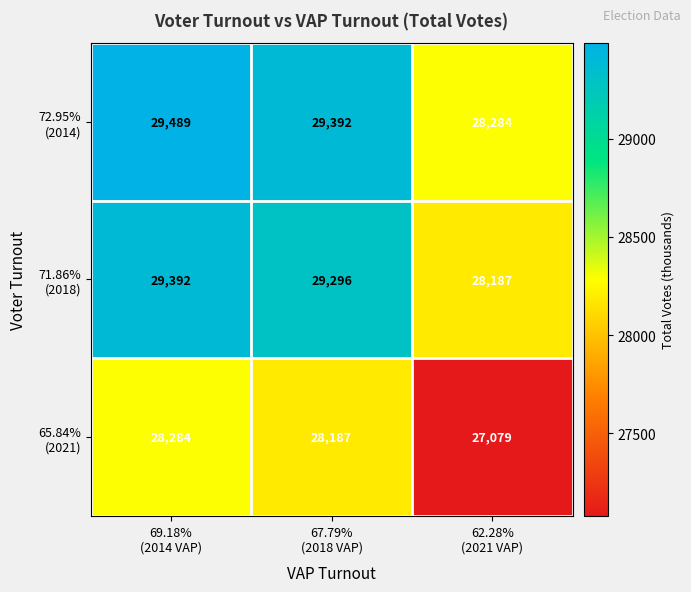

What is the maximum value shown in the chart?

29489